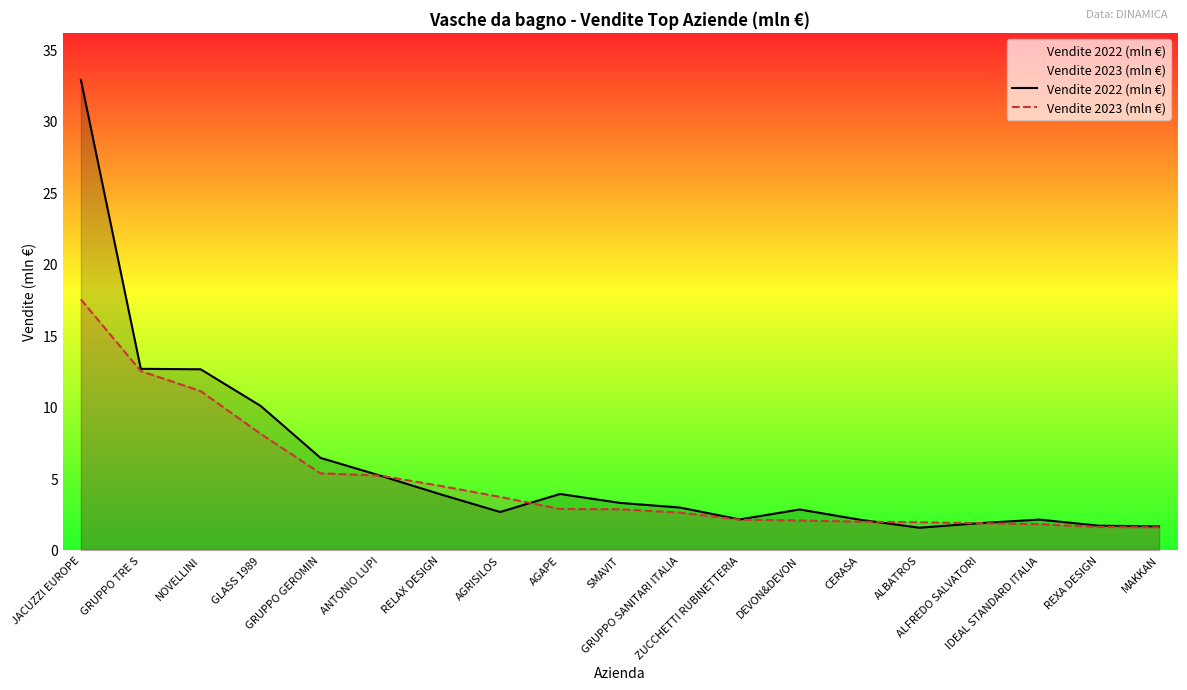

Rank the series by their maximum value, from highest to lowest.

Vendite 2022 (mln €), Vendite 2023 (mln €)